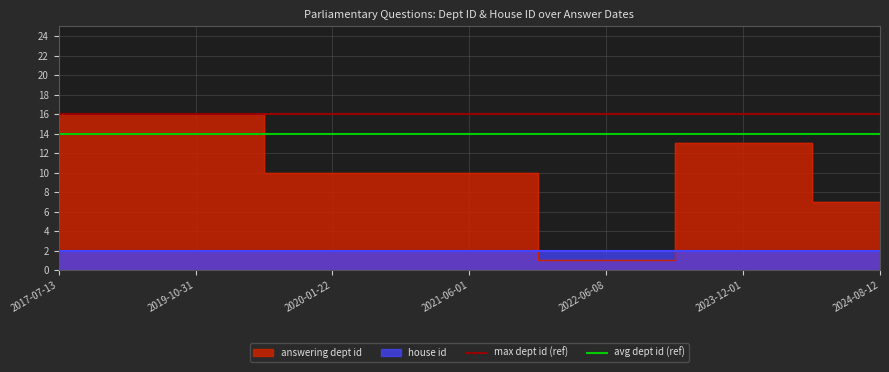

The value of avg dept id (ref) at 2019-10-31 is 7. True or false?

False